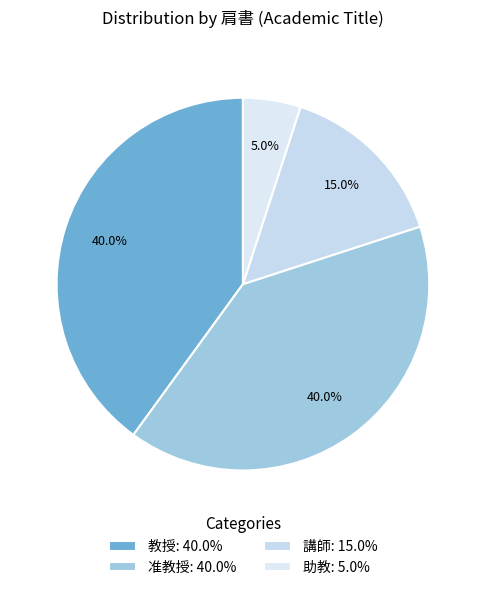

Which category has the smallest portion of the pie?

助教